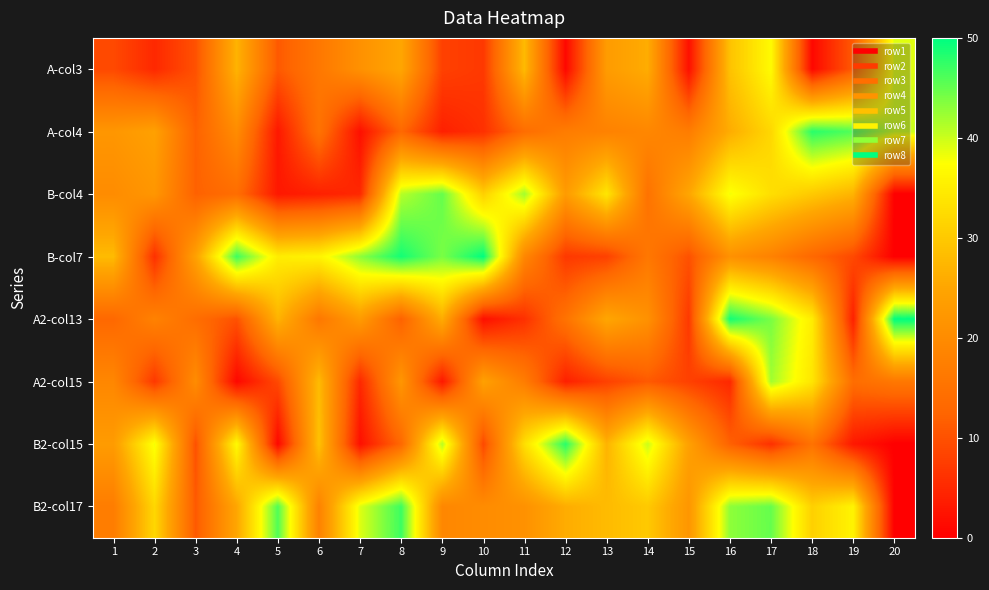

Which has a higher value, 6 or 12?

6